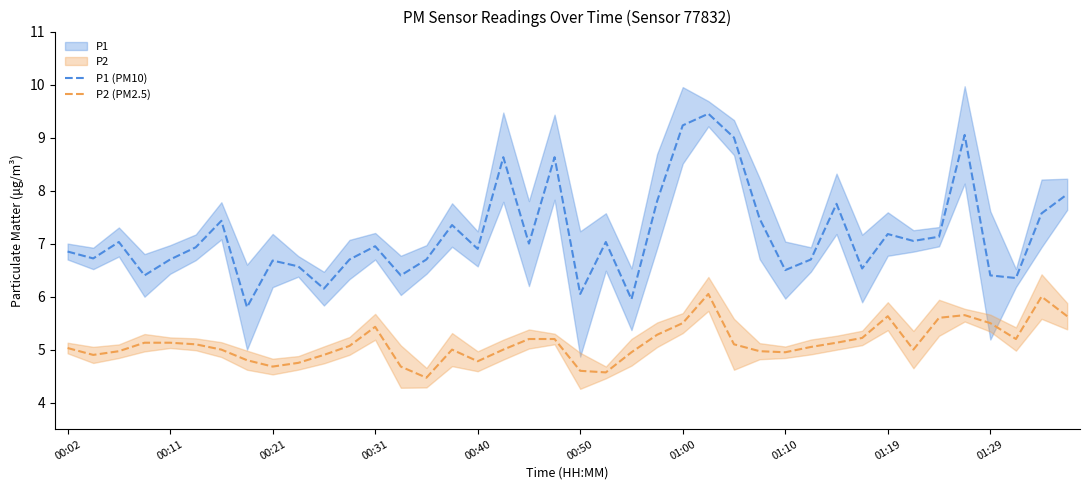

What is the lowest value of the P1 (PM10) series?

5.8